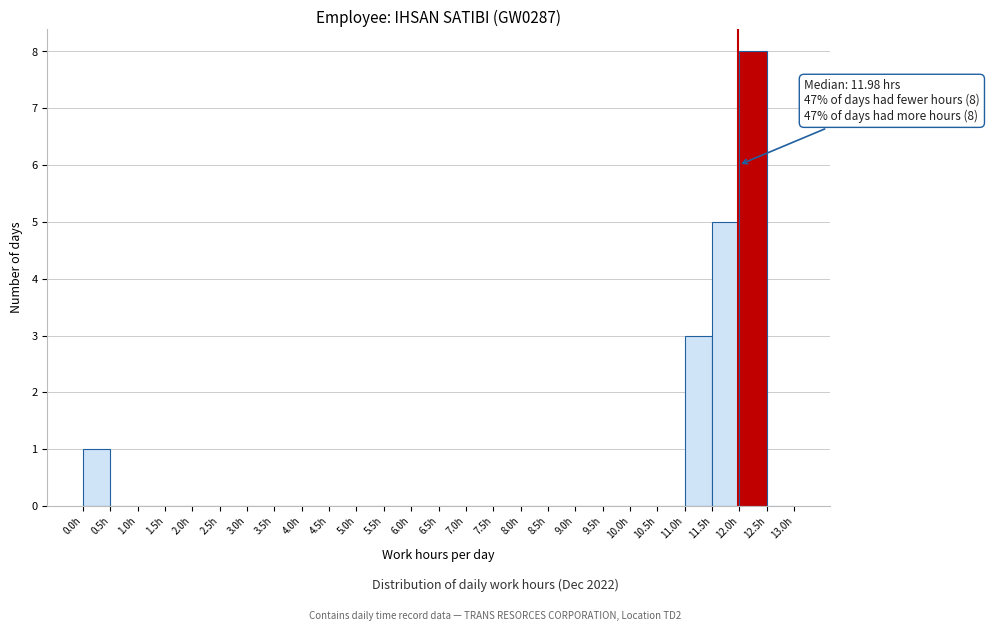

Which range on the x-axis has the tallest bar?

12.0 to 12.5